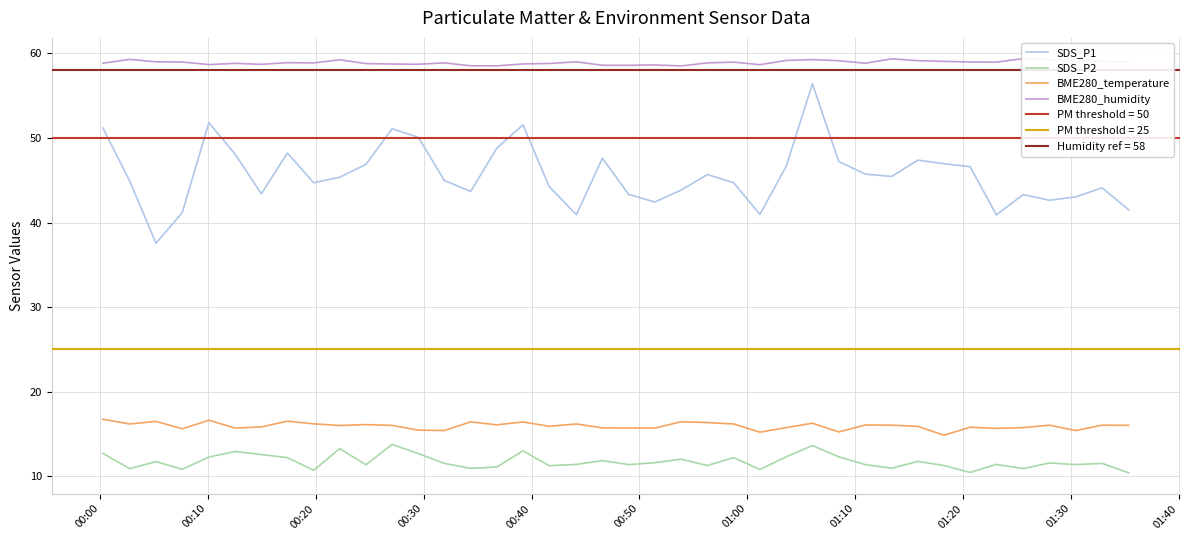

Which series has the largest range (max minus min)?

SDS_P1